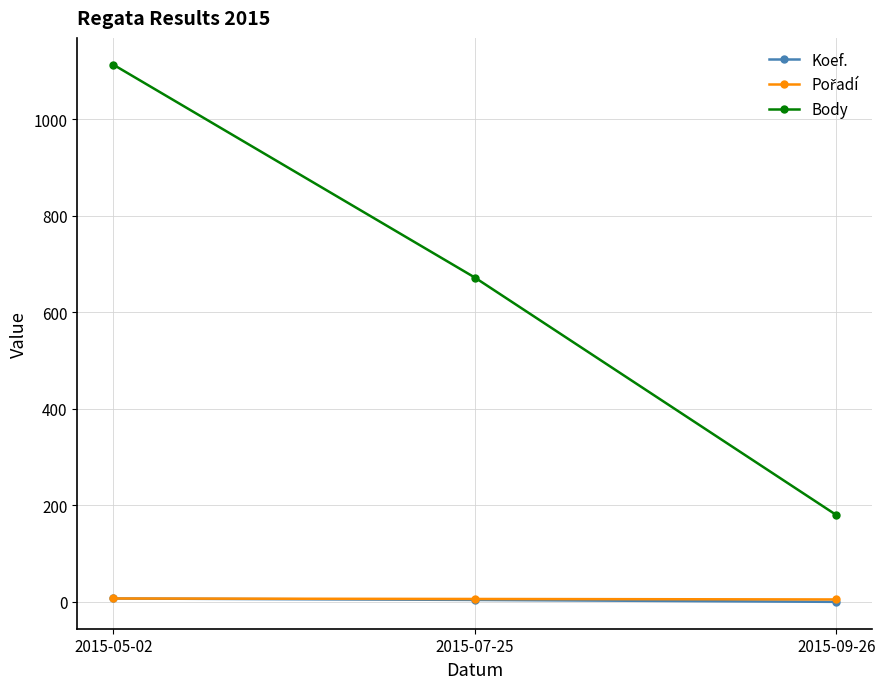

What is the label of the 1st point from the right?

2015-09-26